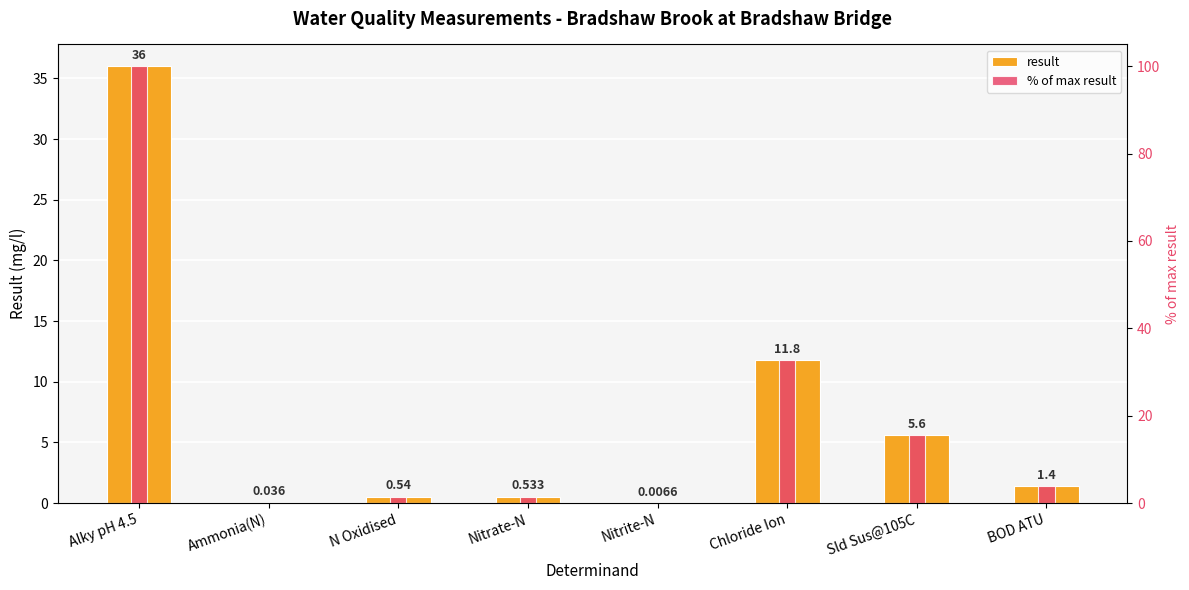

What are all the series names shown in the legend?

result, % of max result